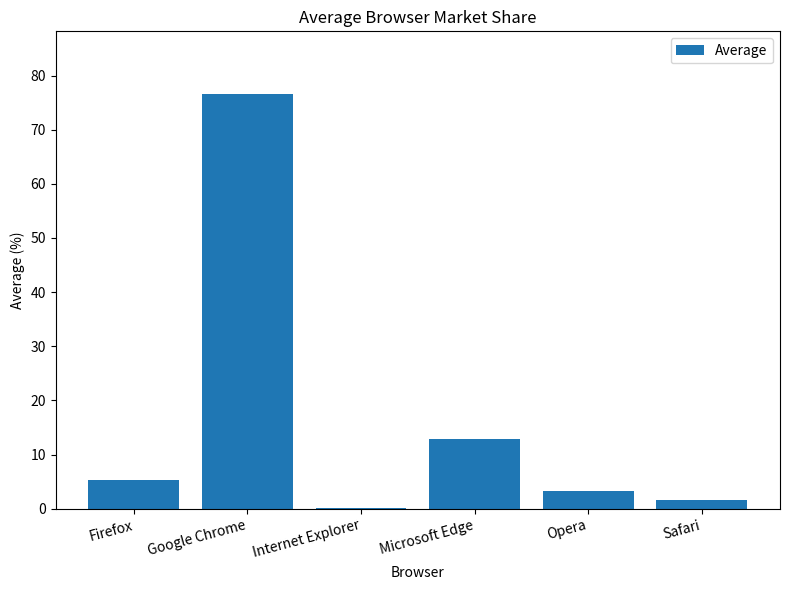

What is the greatest value displayed?

76.7